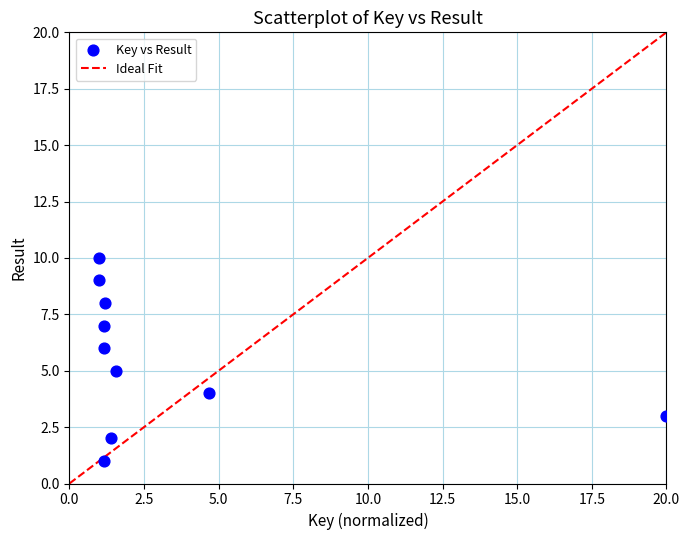

What is the average Y value?

6